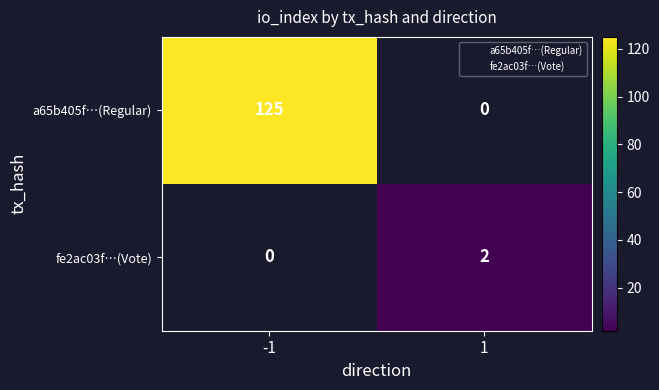

Is it true that a65b405f…(Regular) equals 59.2 at -1?

False